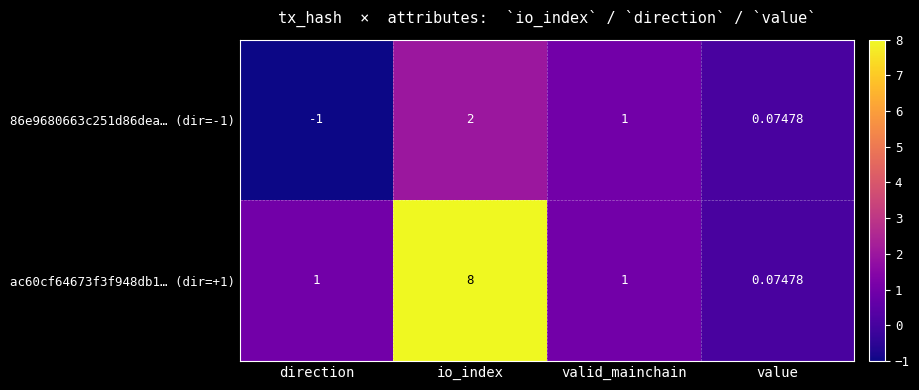

At direction, list the series in order from smallest to largest.

86e9680663c251d86dea… (dir=-1), ac60cf64673f3f948db1… (dir=+1)